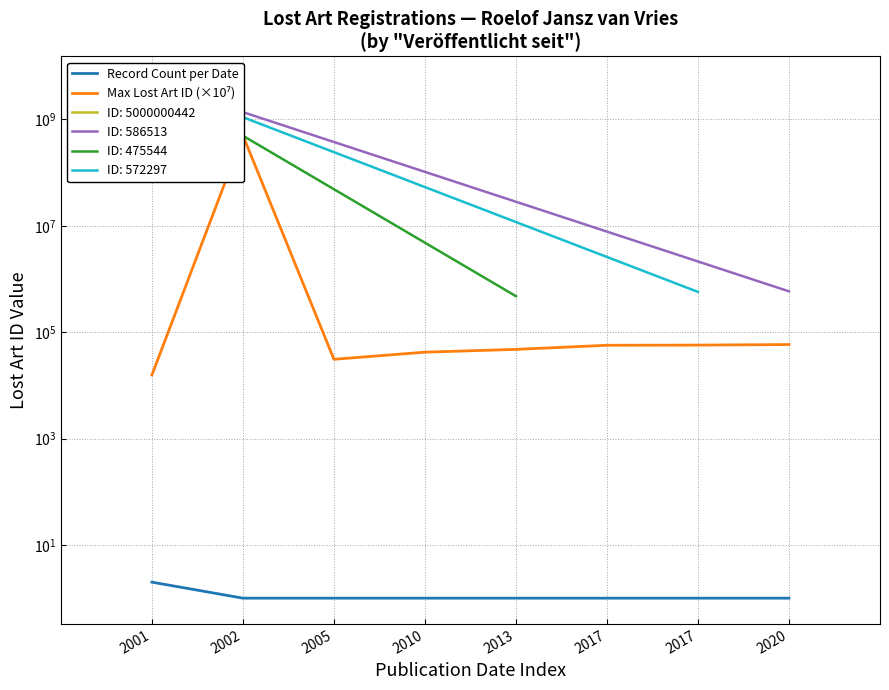

Between 2013 and 2001, which is larger?

2001